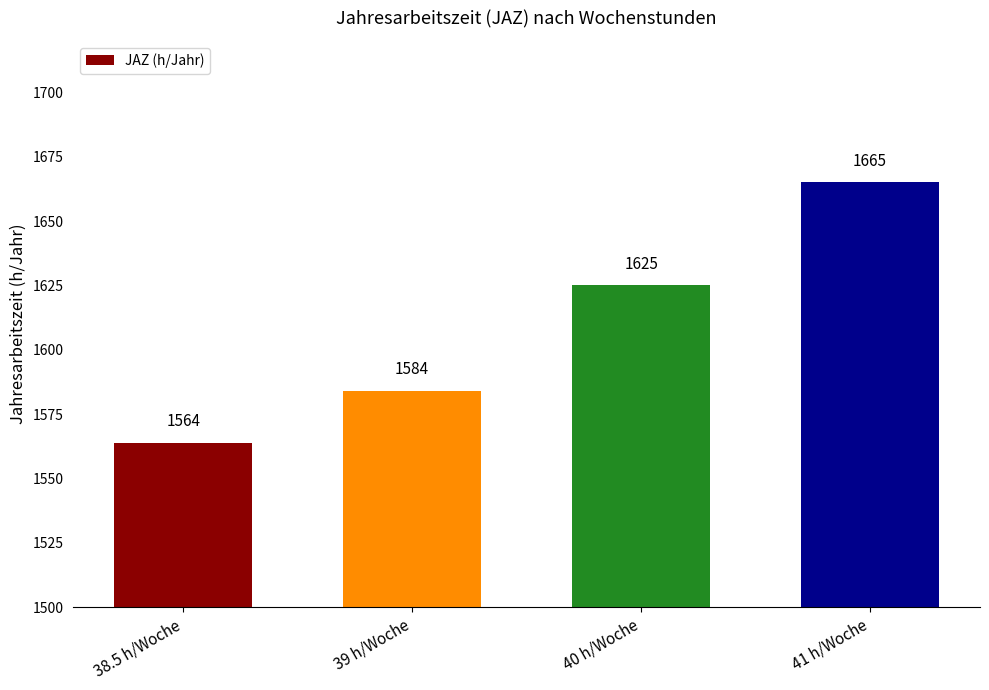

What is the smallest value displayed?

1564